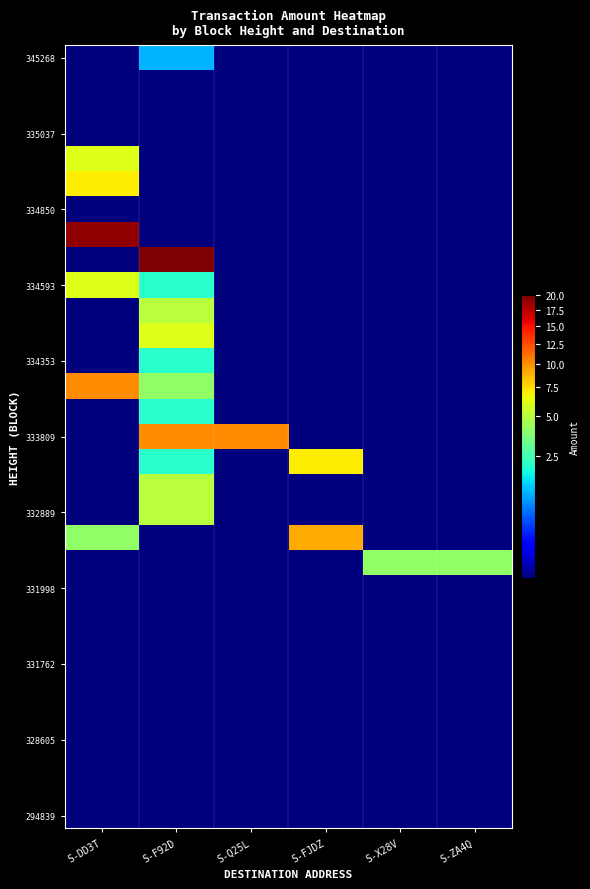

How many data points does each series have?

6